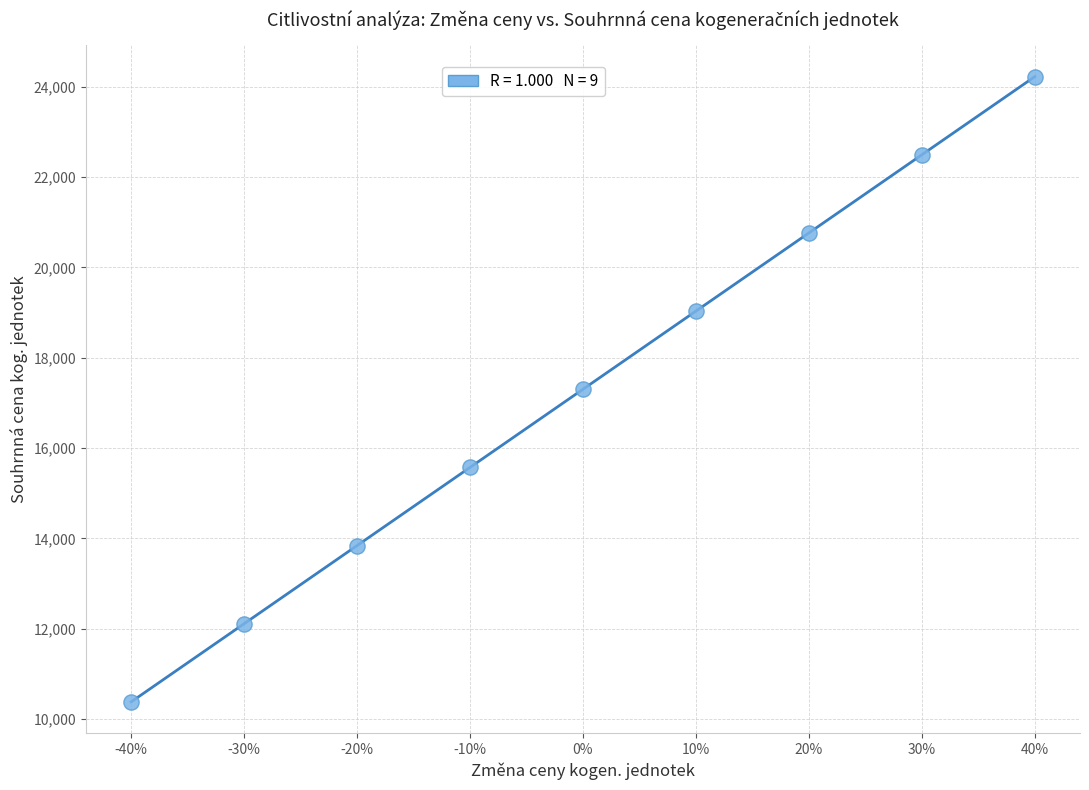

What is the range of Y values (max minus min)?

13843.2